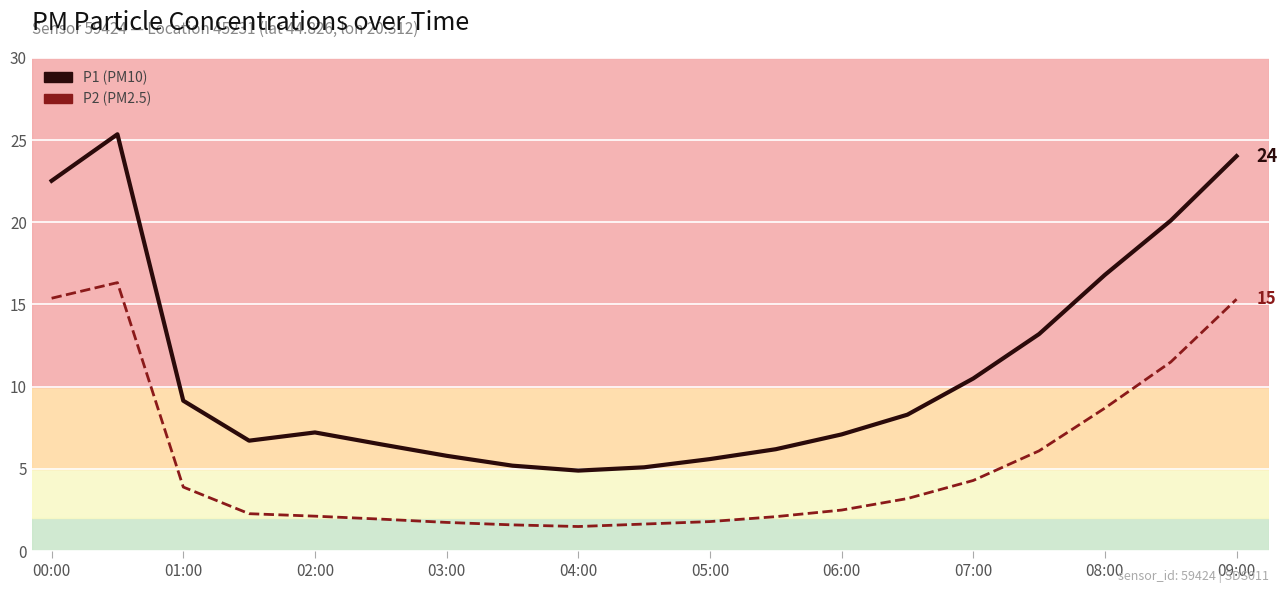

What is the smallest value displayed?

1.5